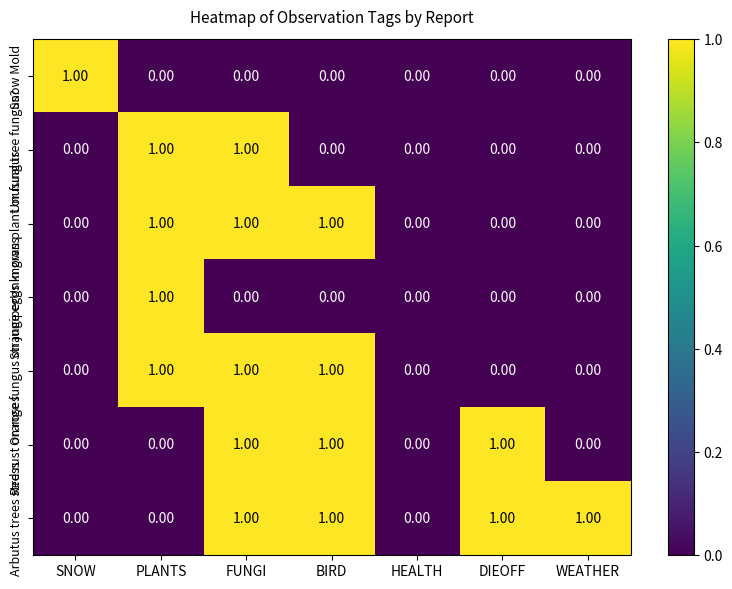

Between DIEOFF and WEATHER, which series saw the biggest shift?

Red rust on roses